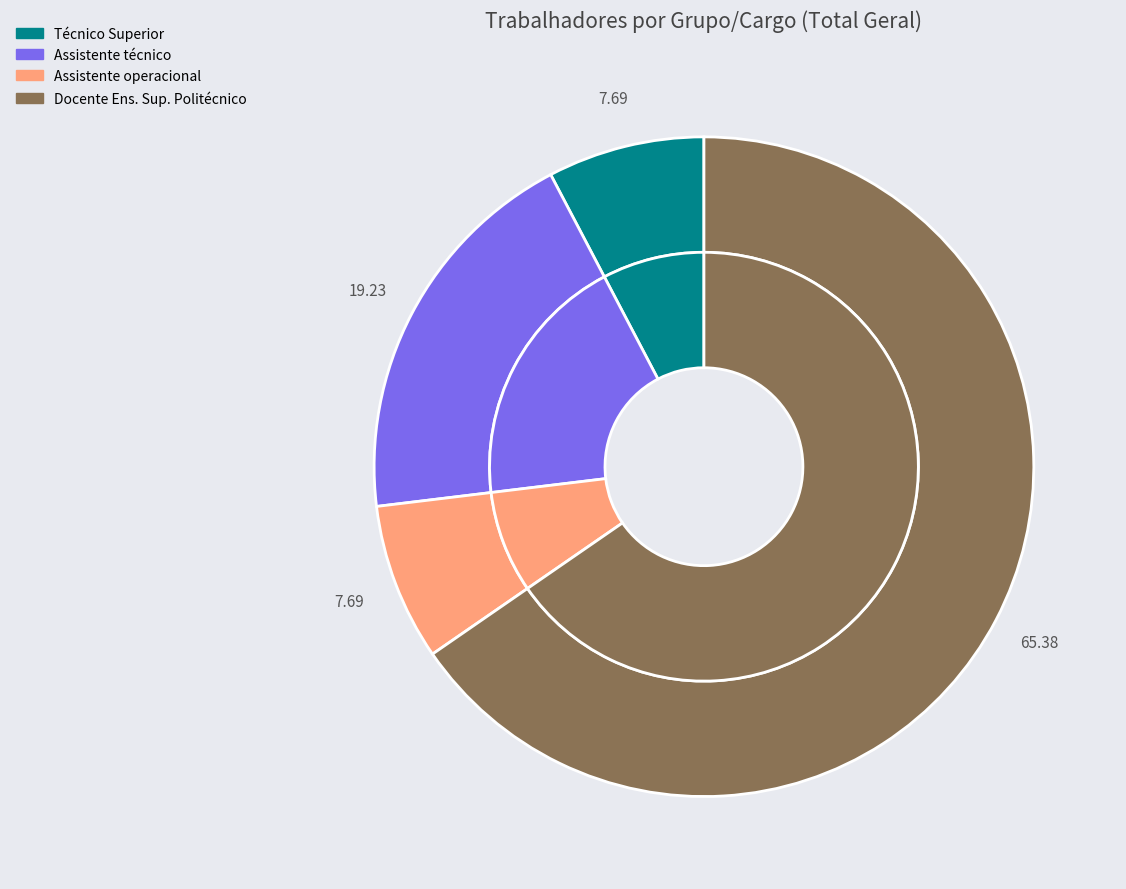

To the nearest percent, what portion does Assistente operacional, operário, auxiliar represent?

8%